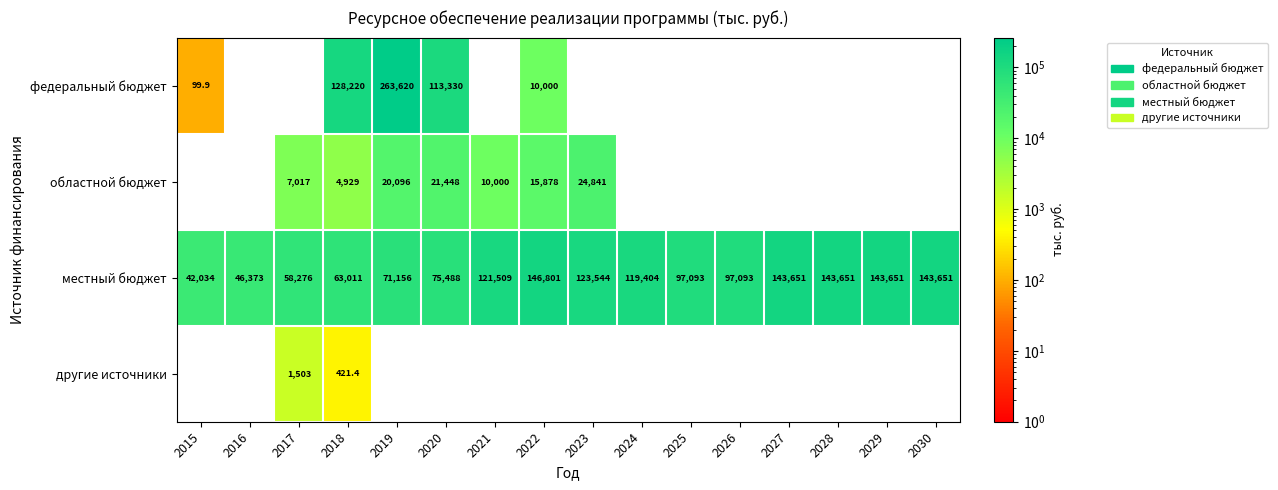

At which category is the sum across all series the highest?

2019